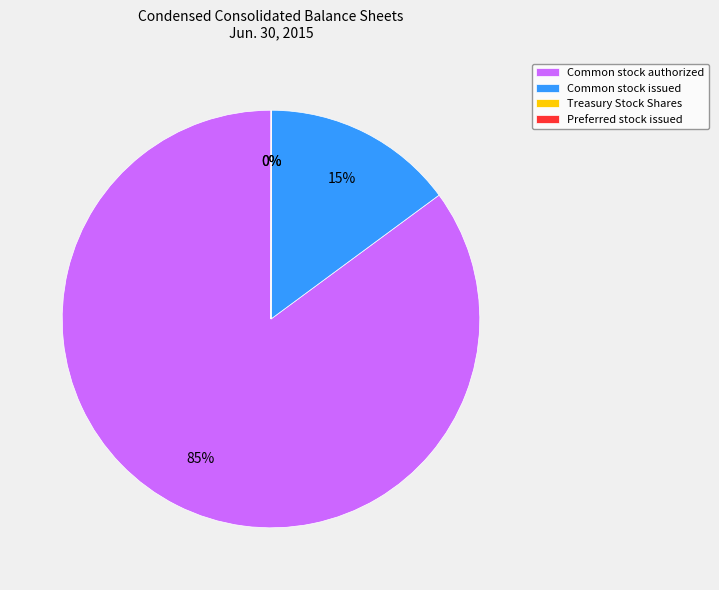

Which category has the biggest portion of the pie?

Common stock authorized